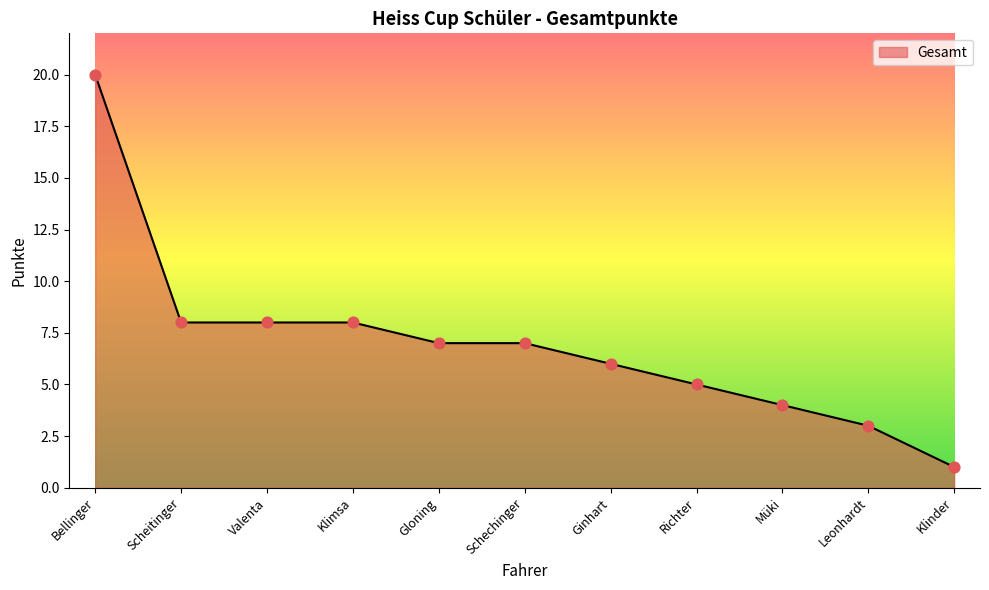

Which has a higher value, Richter or Scheitinger?

Scheitinger